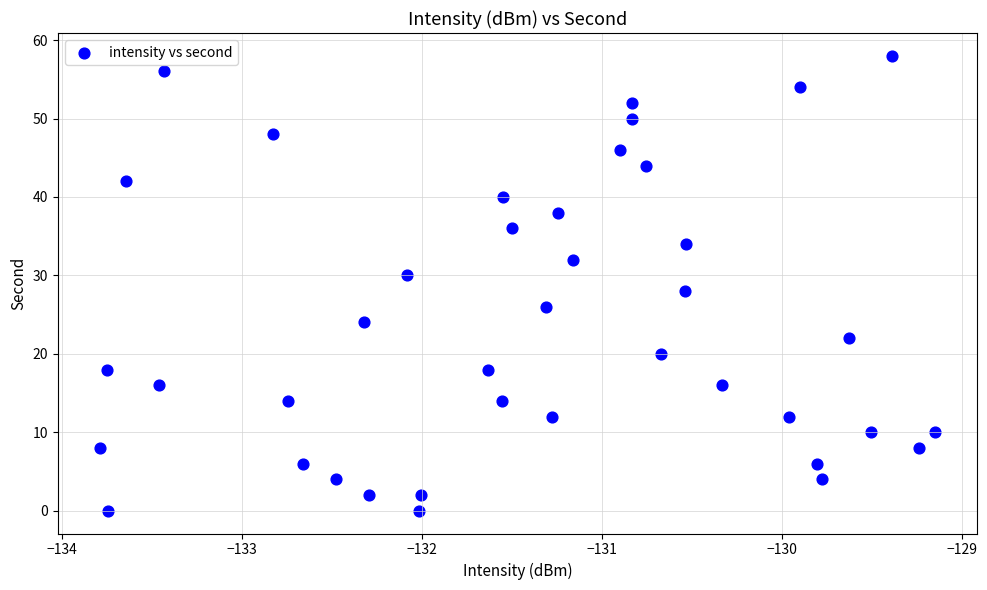

What is the range of Y values (max minus min)?

58